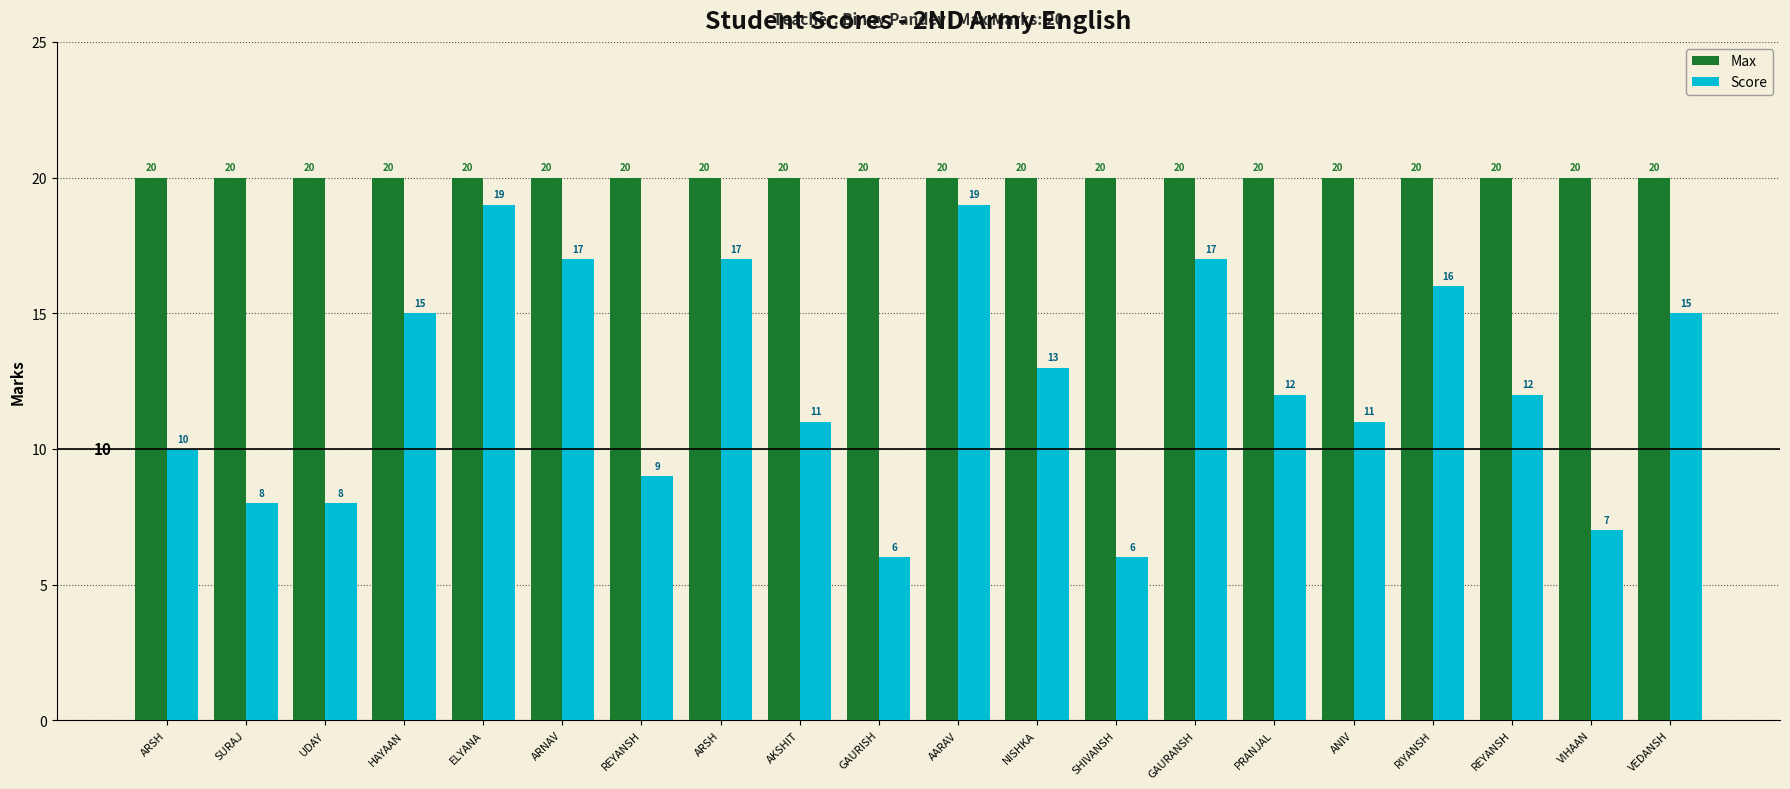

What is the total value across all series at VEDANSH?

35